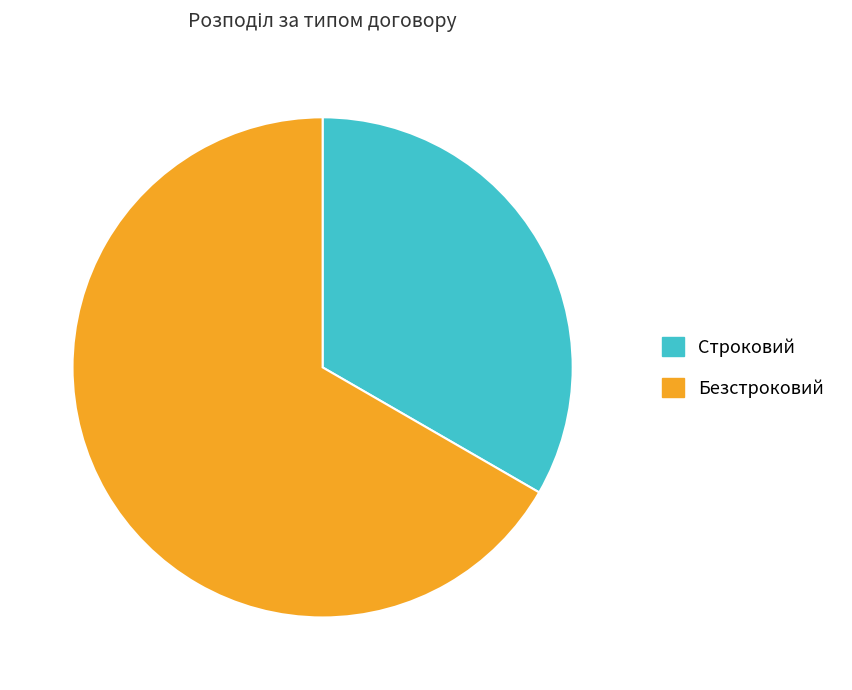

Does Строковий represent more than half of the total?

No